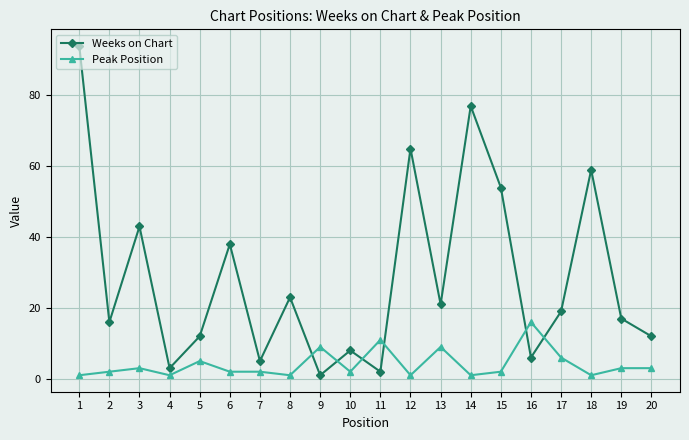

Rank the series by their maximum value, from highest to lowest.

Weeks on Chart, Peak Position